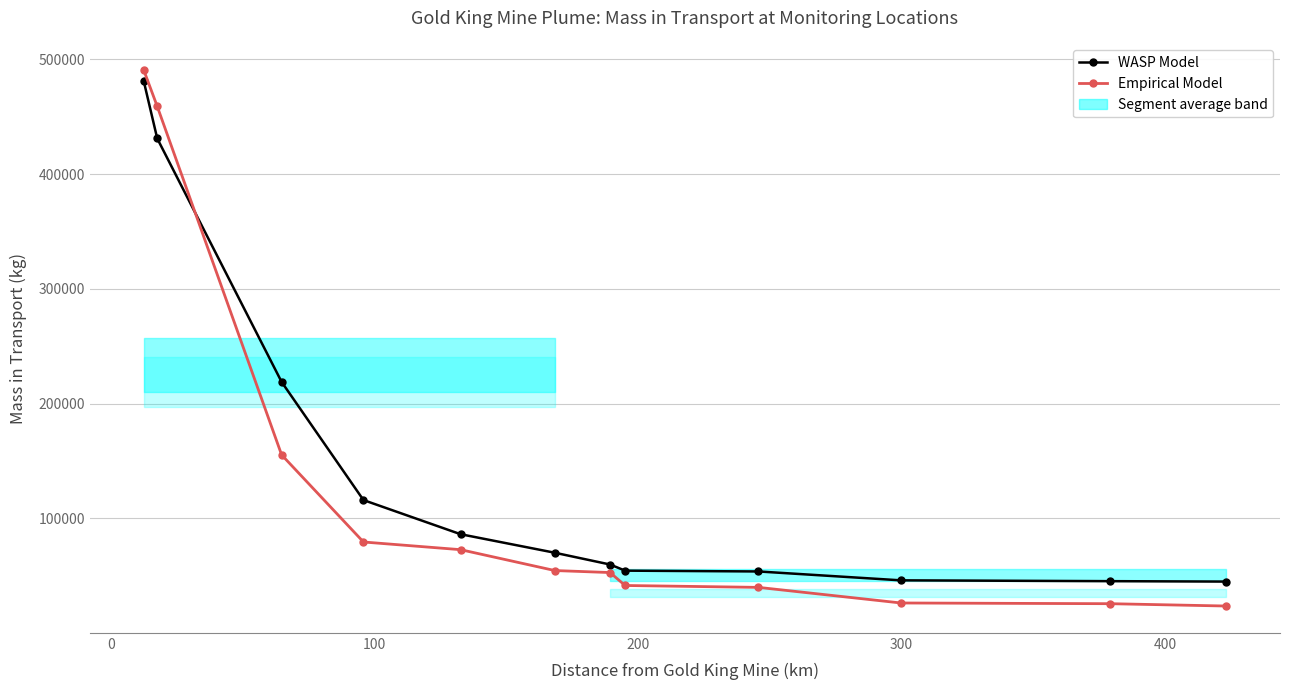

How many data points does each series have?

12